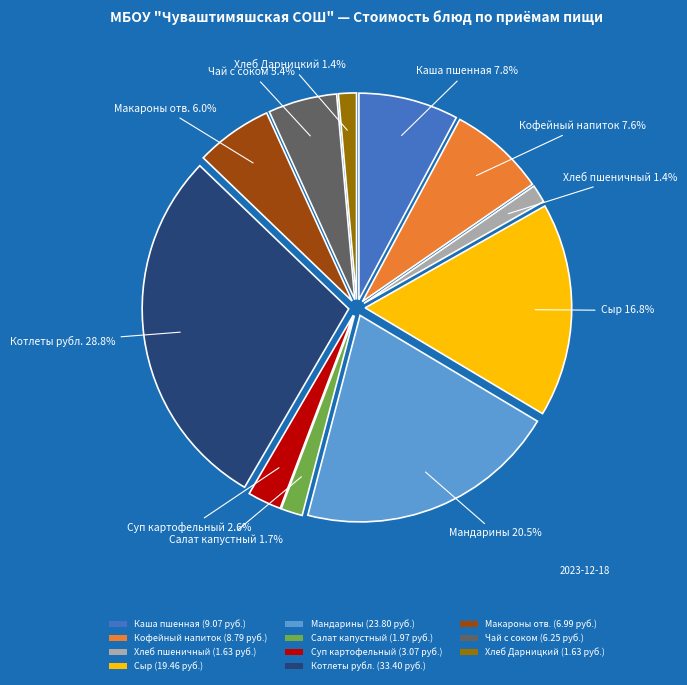

Is there any slice that represents more than half of the pie?

No